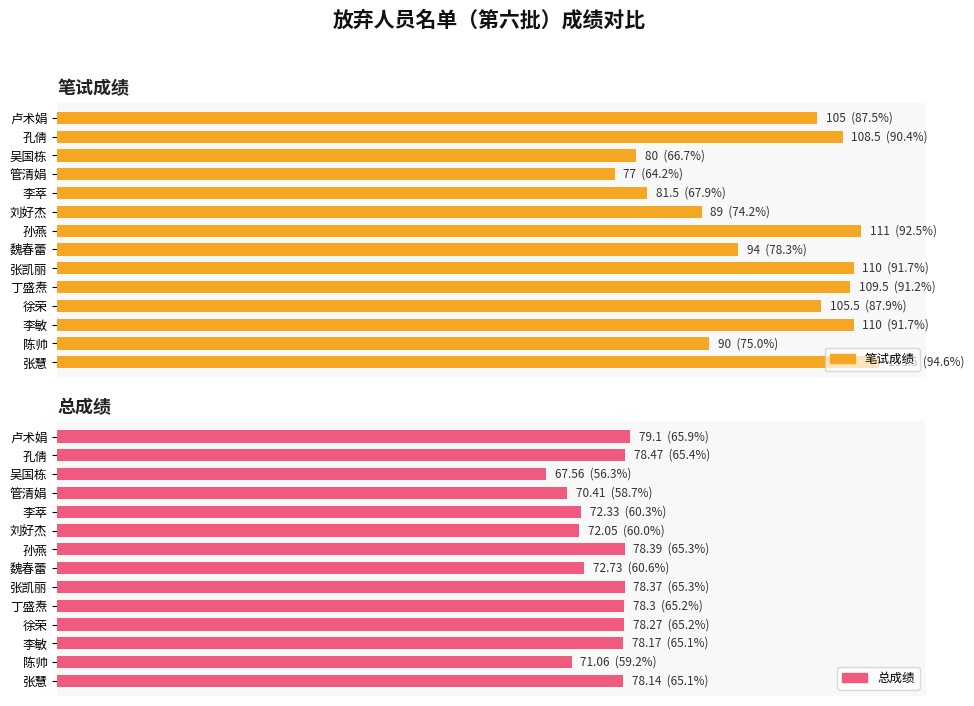

Rank the categories by 笔试成绩 value from highest to lowest.

张慧, 孙燕, 张凯丽, 李敏, 丁盛焘, 孔倩, 徐荣, 卢术娟, 魏春蕾, 陈帅, 刘好杰, 李萃, 吴国栋, 管清娟